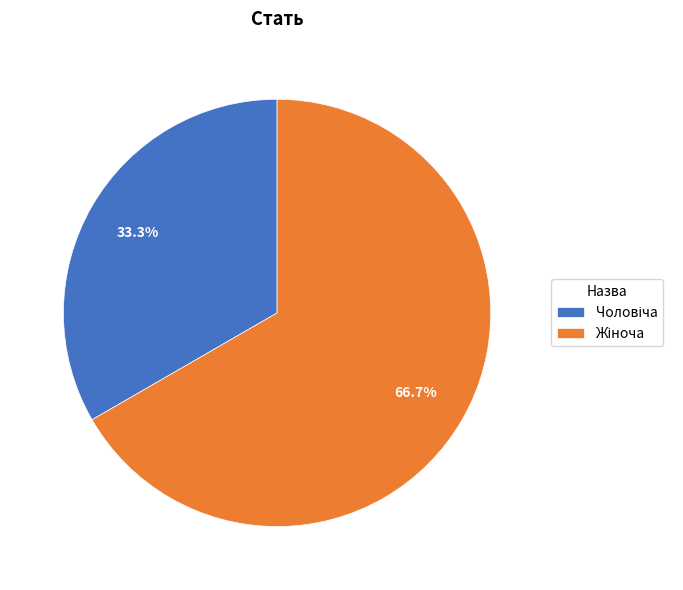

Is there any slice that represents more than half of the pie?

Yes